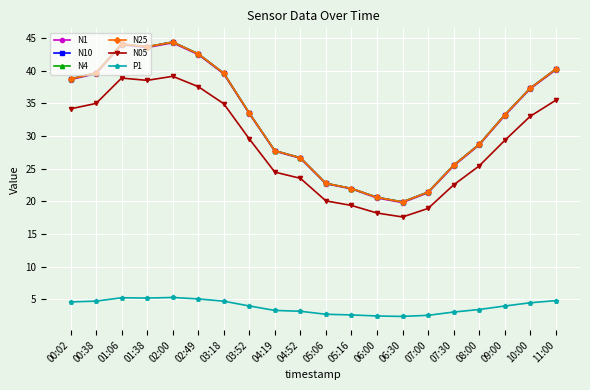

Which series changed the most between 01:06 and 10:00?

N25